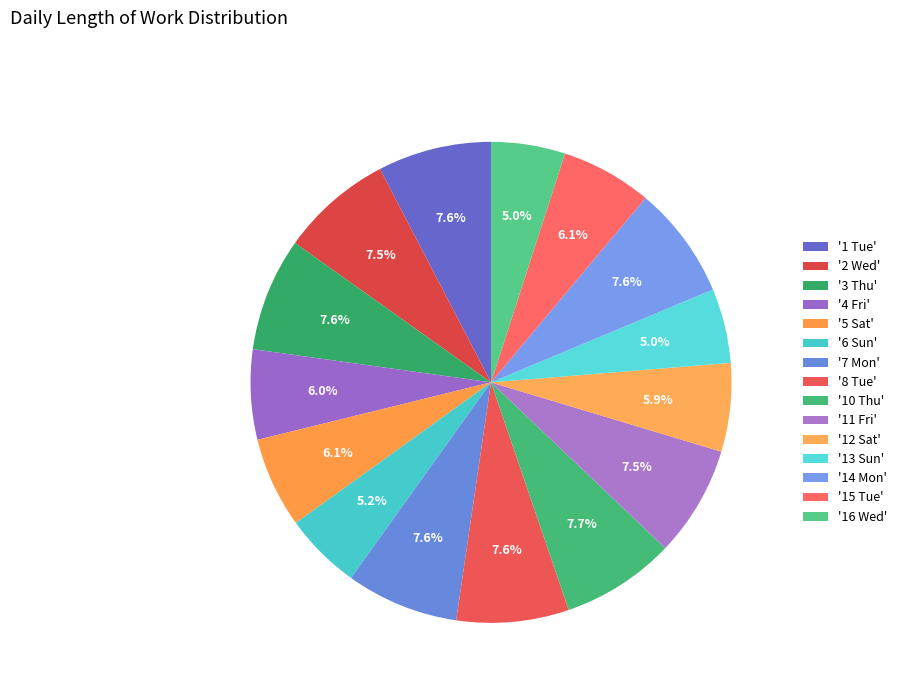

Count the number of slices in the pie.

15